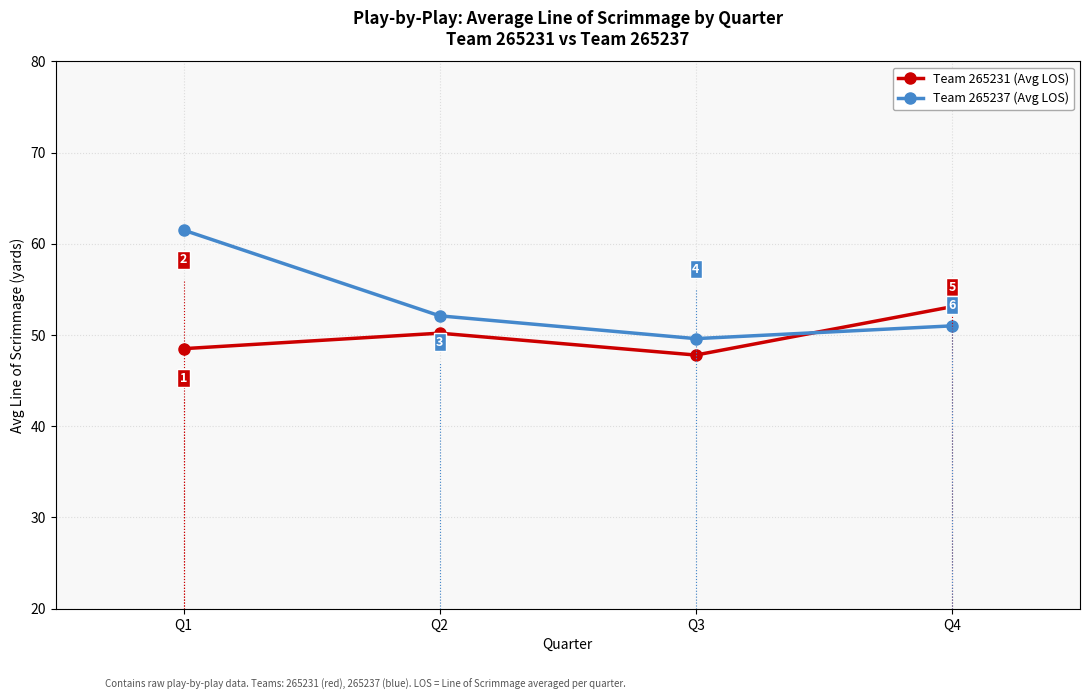

What is the sum of all Team 265231 (Avg LOS) values?

199.6